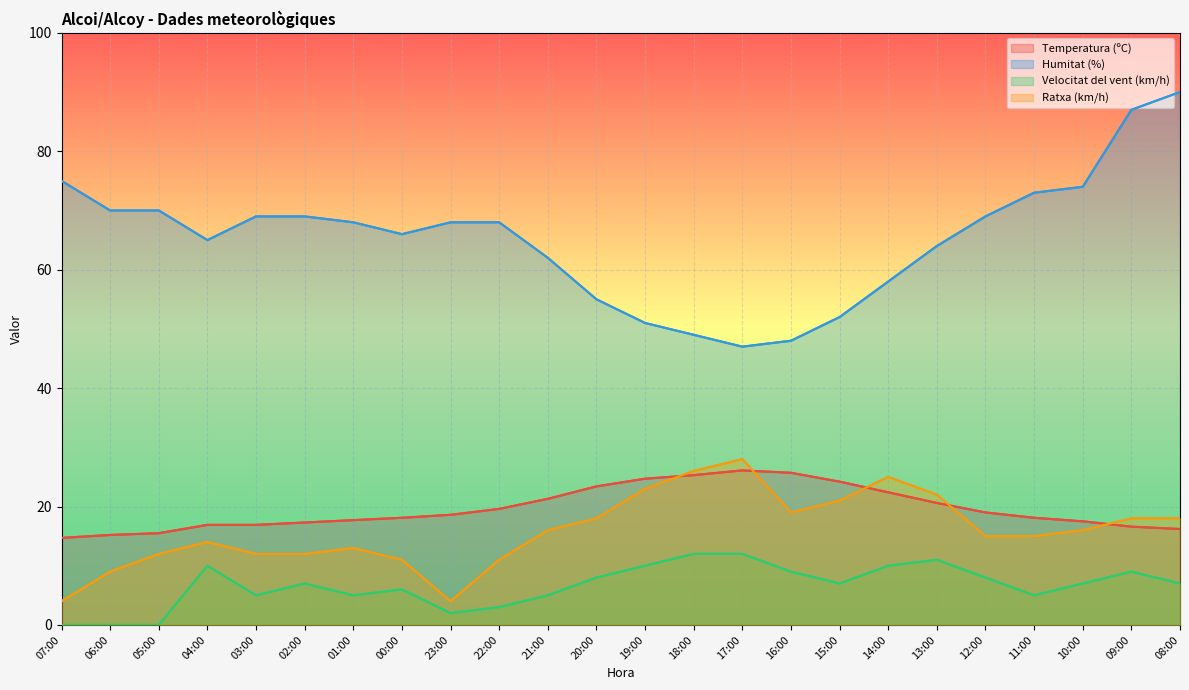

How many lines are shown in the chart?

4